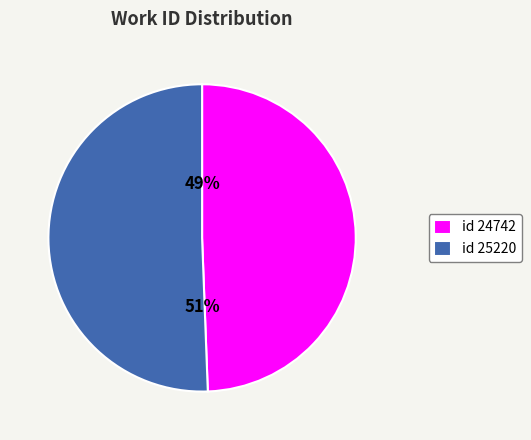

Do id 25220 and id 24742 together represent more than half of the pie?

Yes